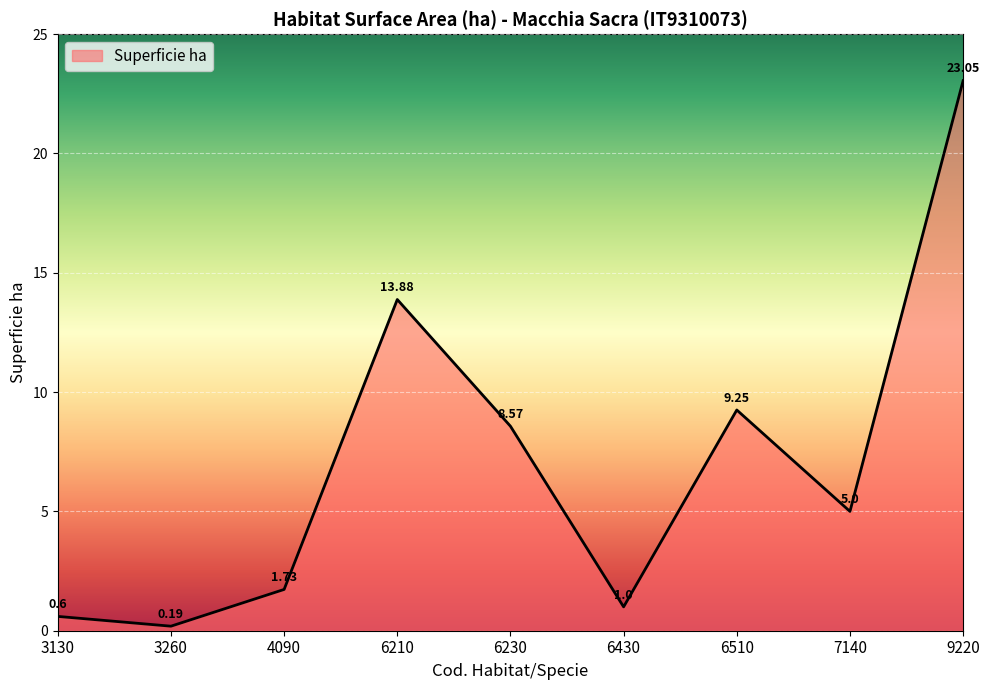

What is the difference between the values at 9220 and 4090?

21.3